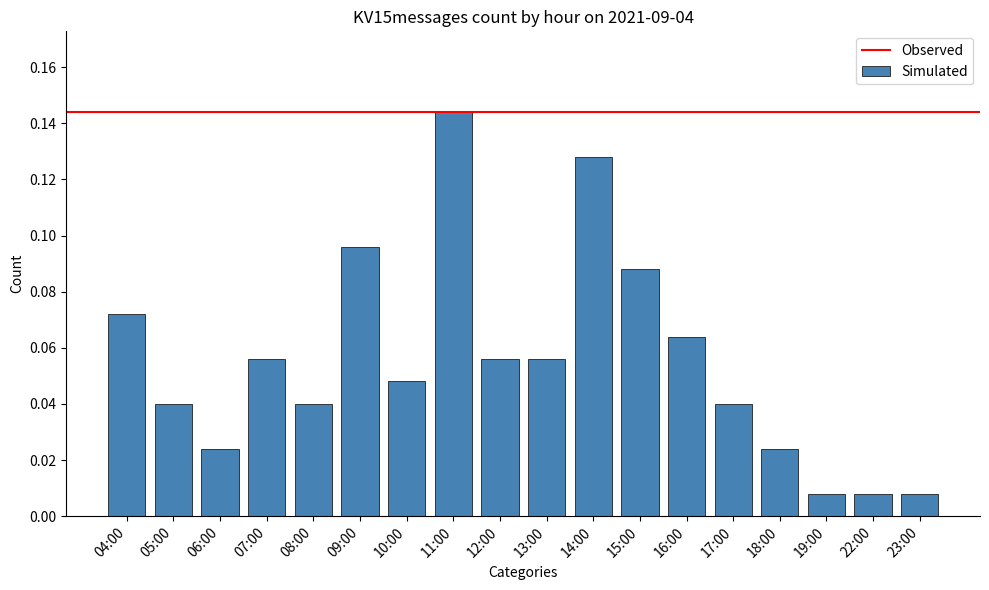

Which label corresponds to the largest value in the chart?

11:00